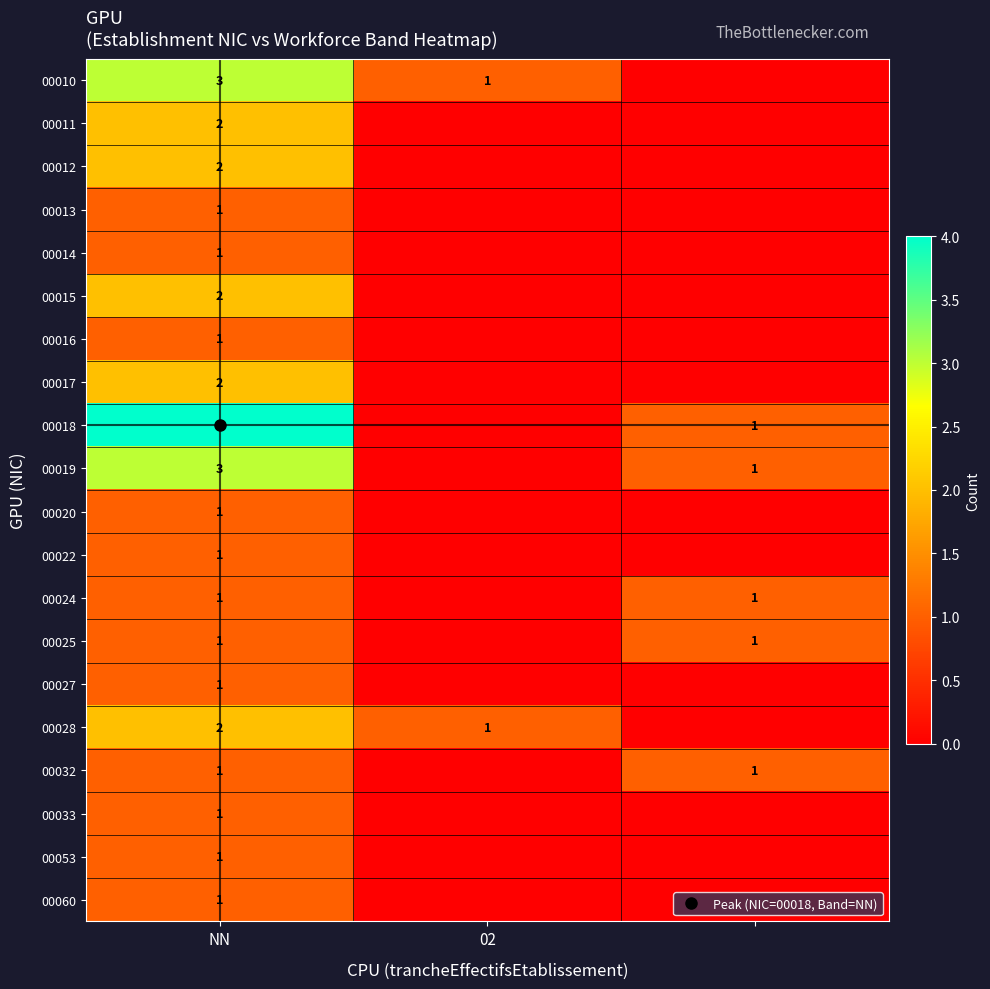

Which has a higher value, 2 or 02?

02